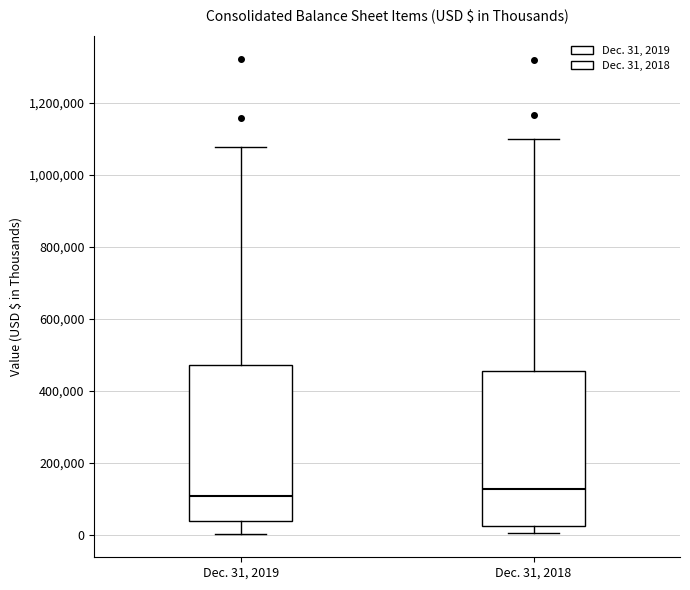

Reading left to right, transcribe this box plot: for each box, give where its median line is, the range the box spans, and where its two whiskers end, as read against the y-axis. The values are not printed on the chart, so give them approximately, as read against the axis.

Dec. 31, 2019: median 100000, box 40000 to 480000, whiskers 0 to 1080000
Dec. 31, 2018: median 120000, box 20000 to 460000, whiskers 0 to 1100000